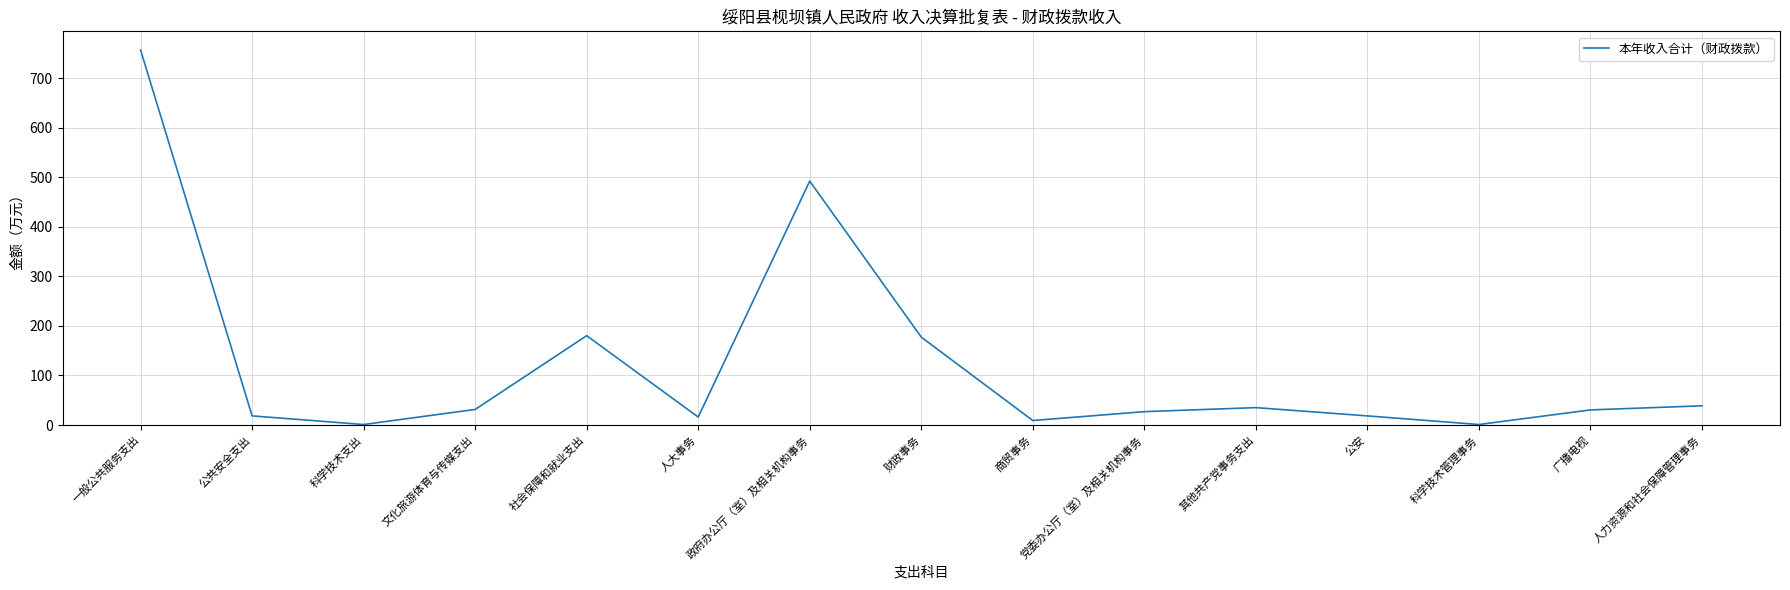

What position from the left is 科学技术管理事务?

13